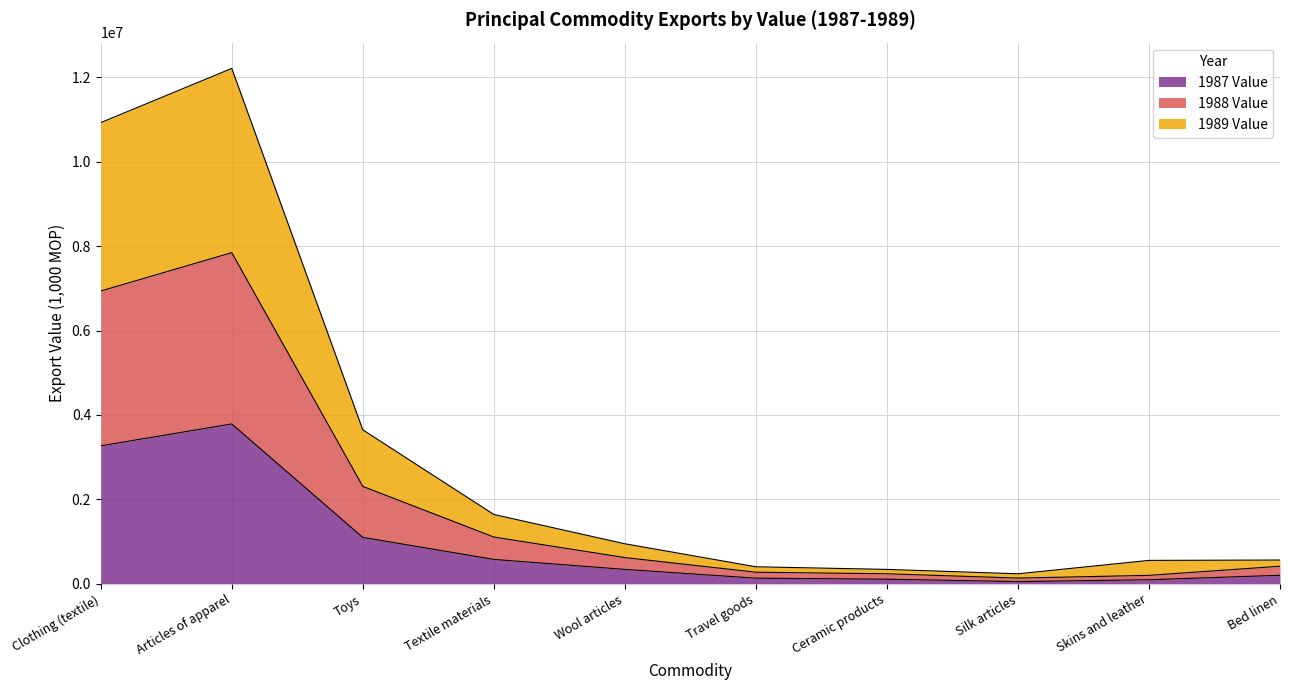

What is the label of the 2nd point from the left?

Articles of apparel